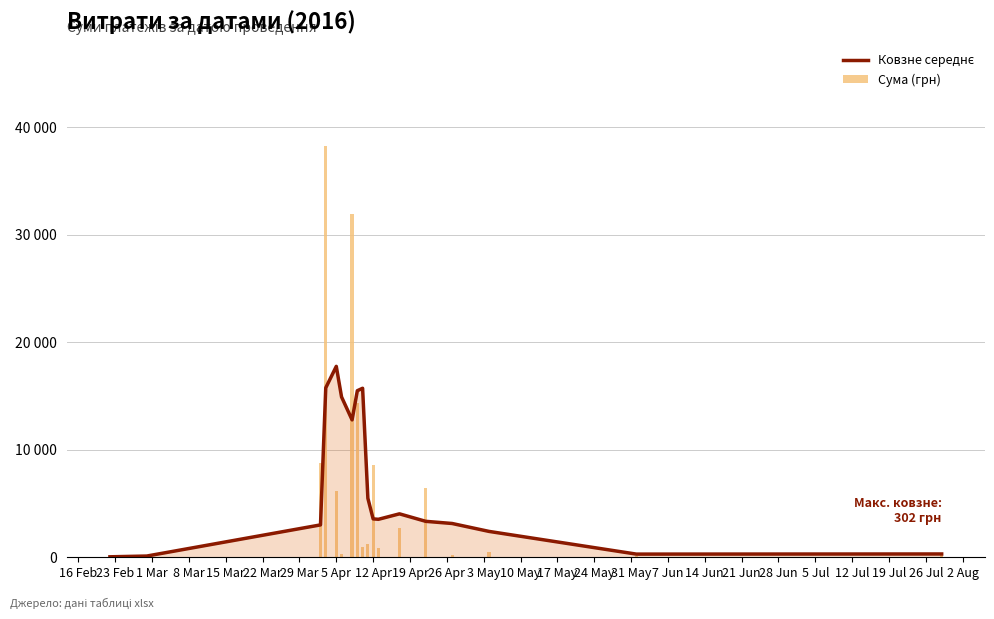

What is the label of the 13th bar from the left?

10 May